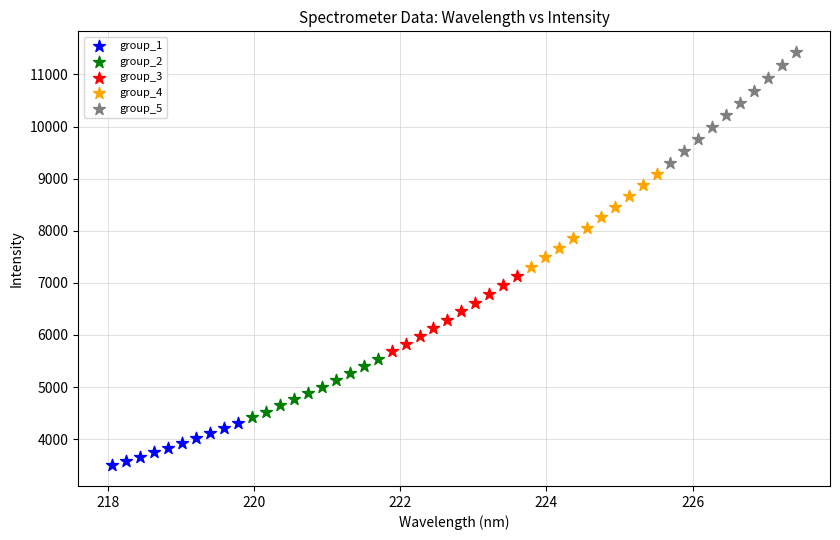

Which series reaches the maximum Y coordinate?

group_5